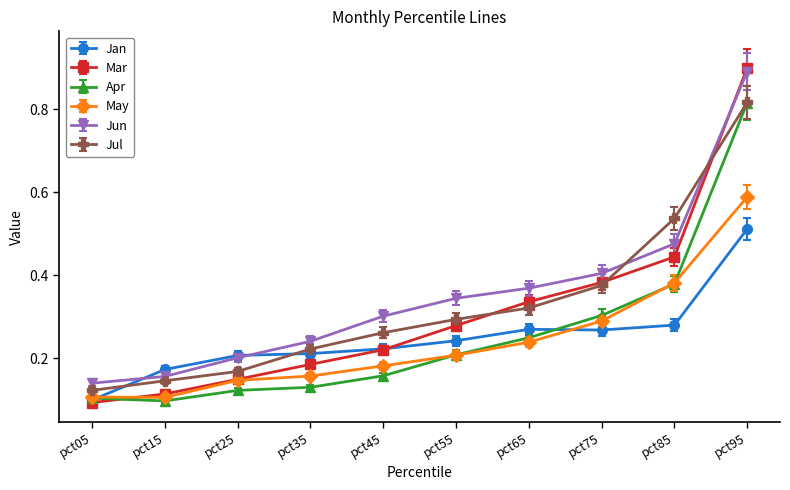

Which series has the widest spread of values?

Mar